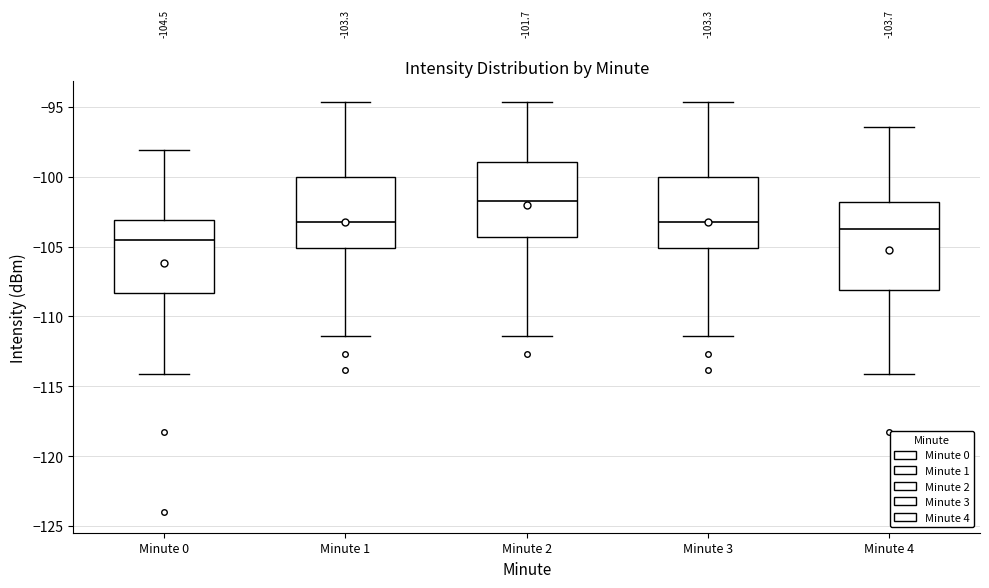

Which box is the tallest, from its lower edge to its upper edge?

Minute 4